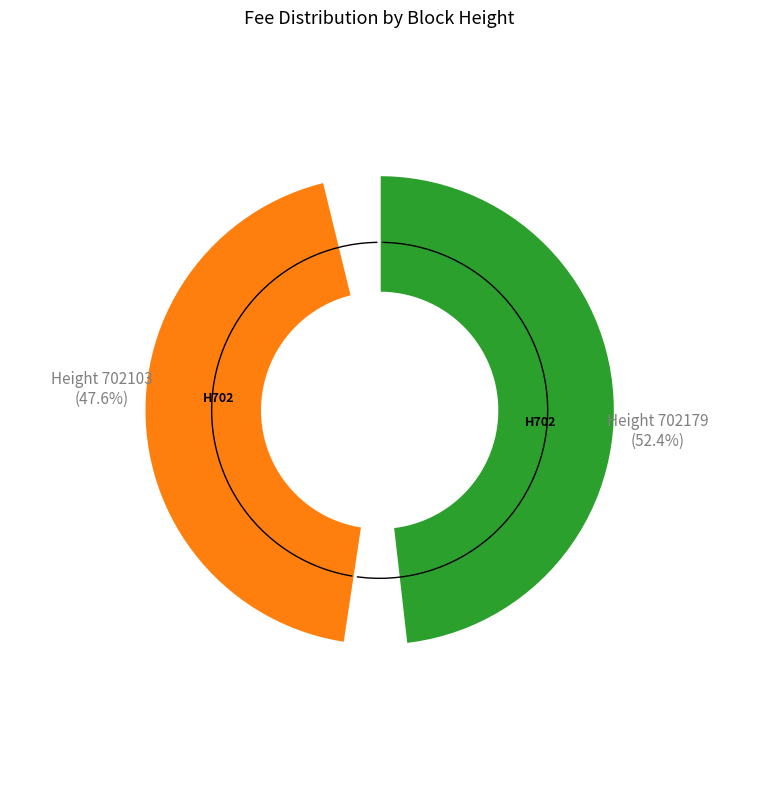

Combined, what portion of the pie is 702179 and 702103?

100.0%